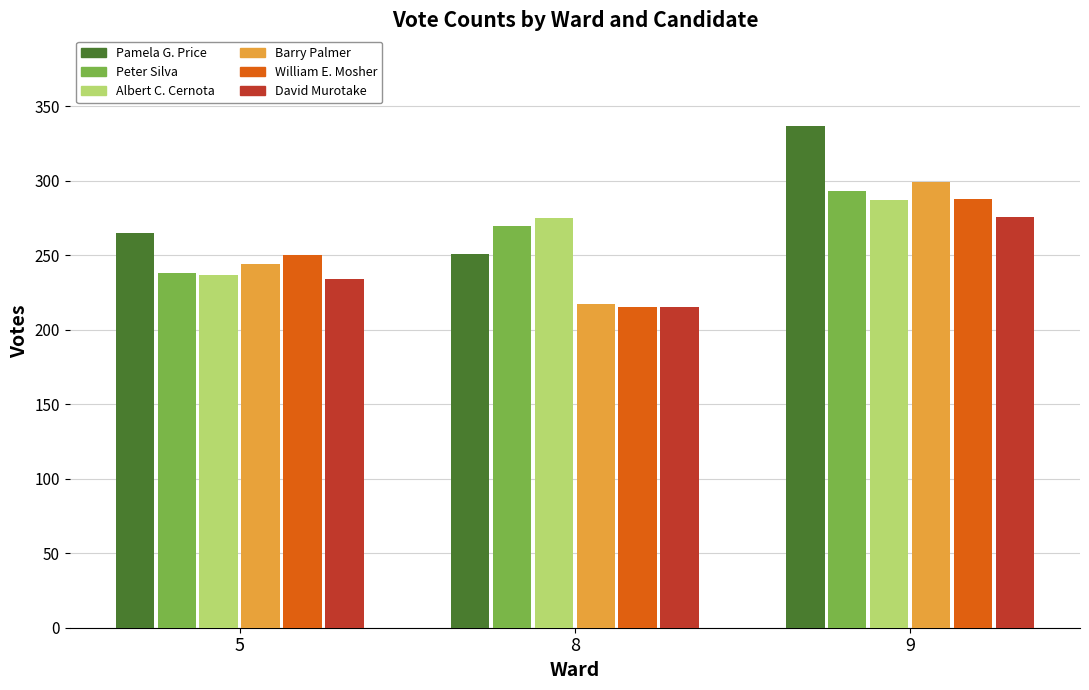

Count the Barry Palmer values in the range 217 to 299.

3